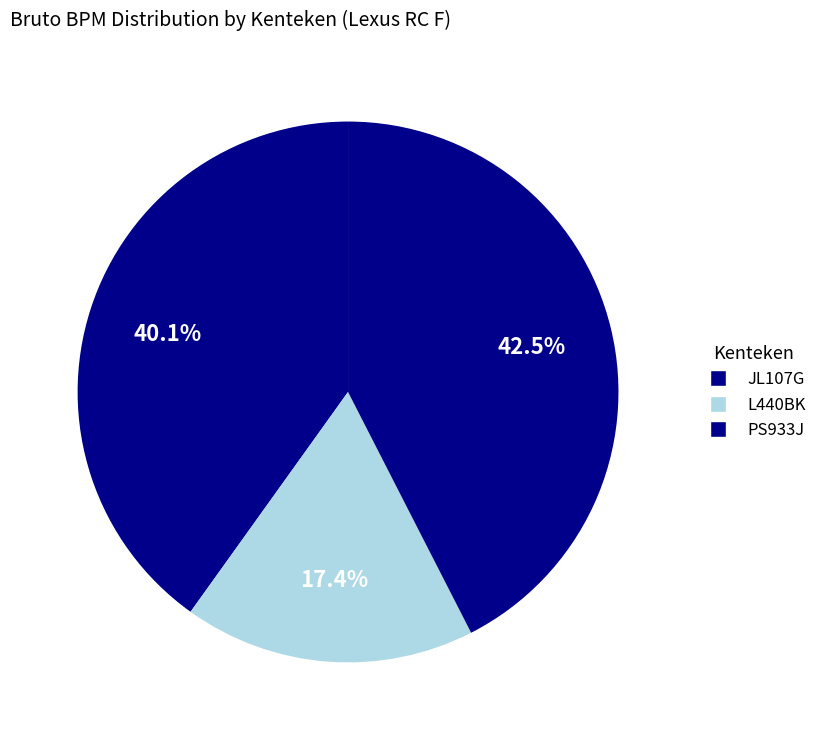

The JL107G slice represents 30% of the pie. True or false?

False